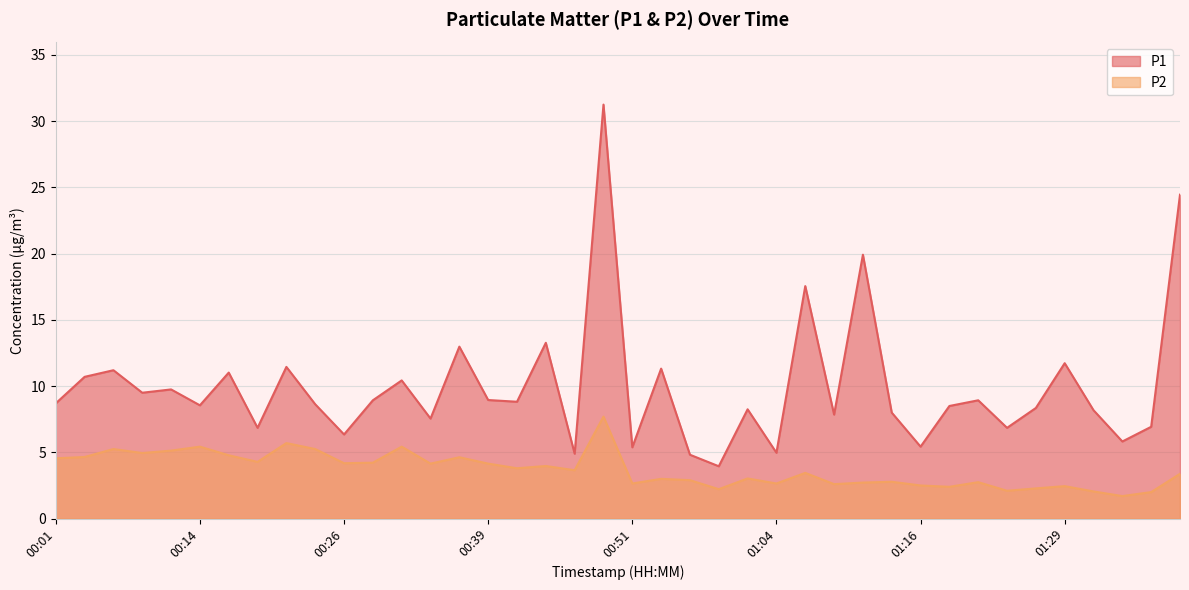

Which has a higher value, 00:28 or 01:24?

00:28